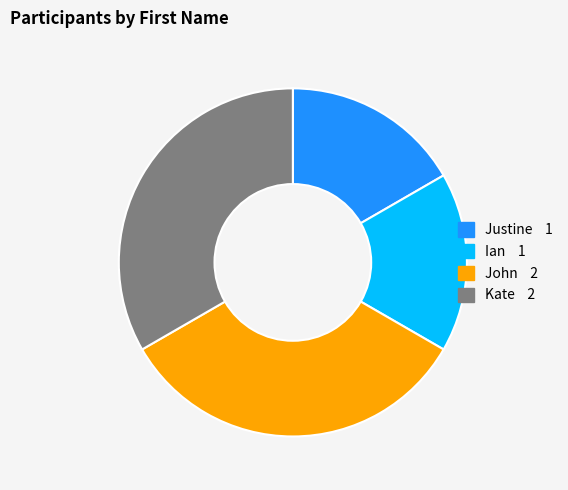

The John slice represents 25% of the pie. True or false?

False